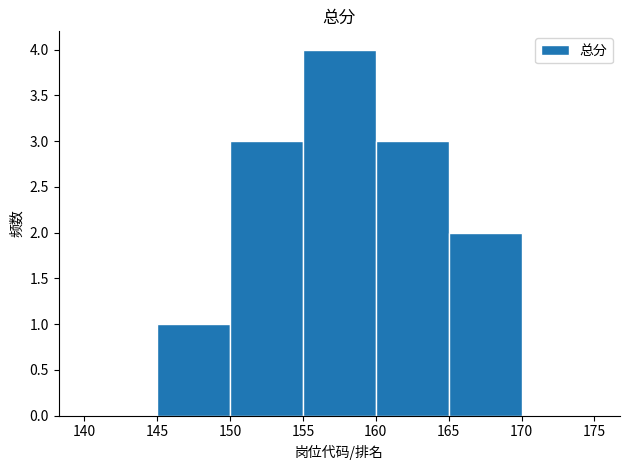

Reading left to right, what are all the values shown in this chart?

0	1	3	4	3	2	0